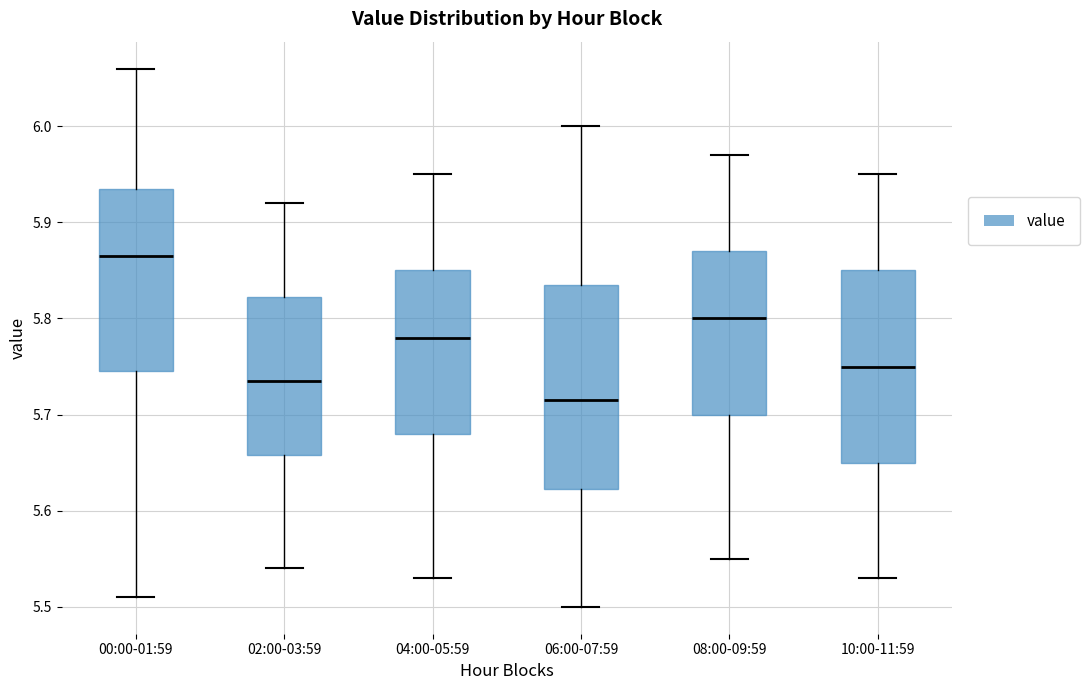

Which box has the highest median line?

00:00-01:59